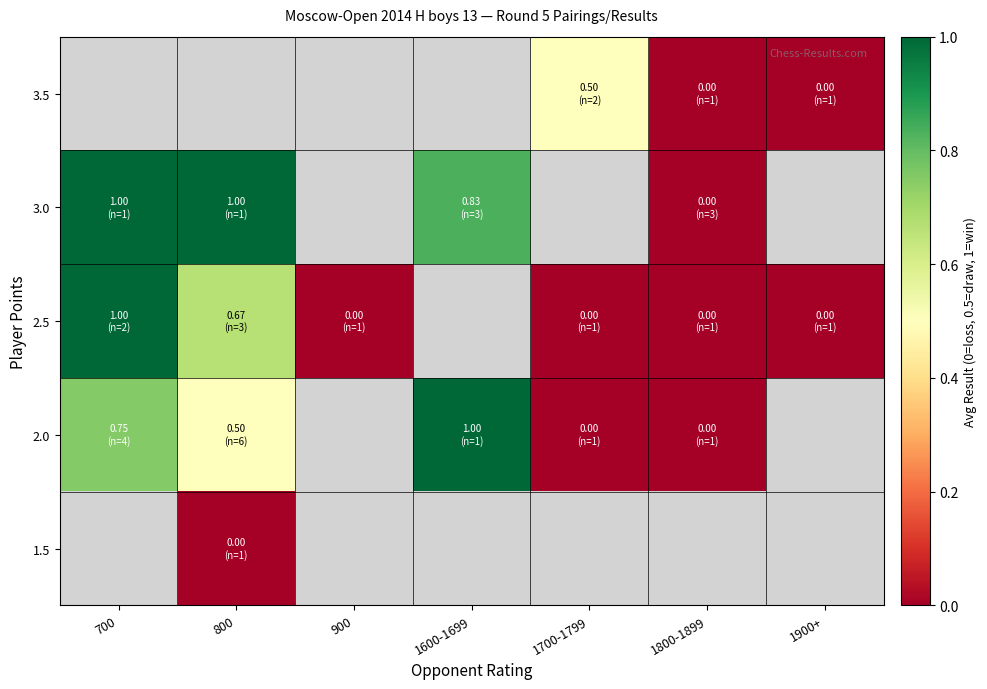

Which category has the highest value in the 3.0 series?

700